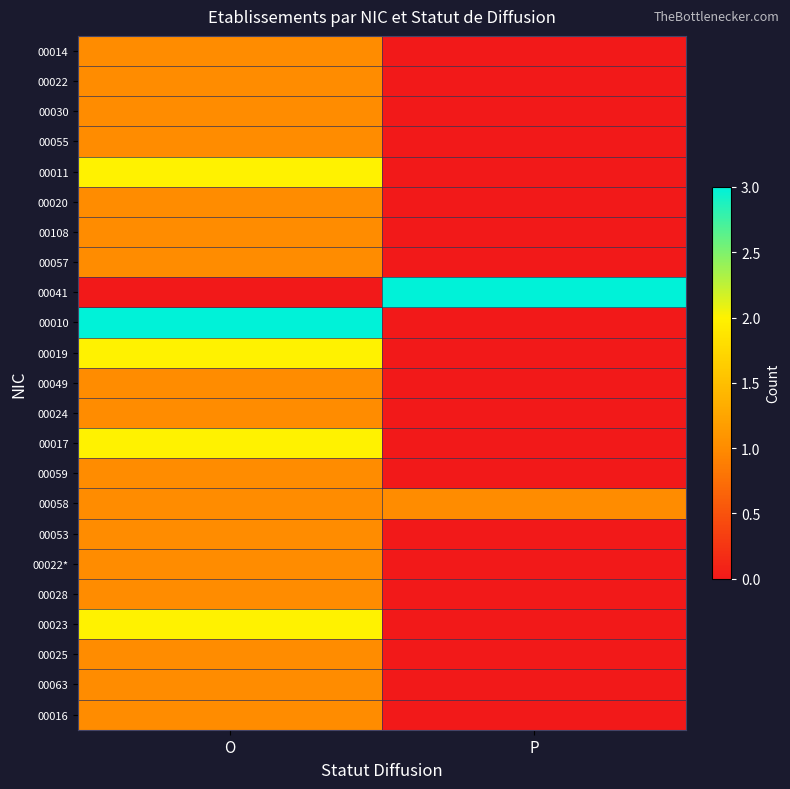

List the series in order of their peak value, highest first.

00041, 00010, 00011, 00019, 00017, 00023, 00014, 00022, 00030, 00055, 00020, 00108, 00057, 00049, 00024, 00059, 00058, 00053, 00022*, 00028, 00025, 00063, 00016